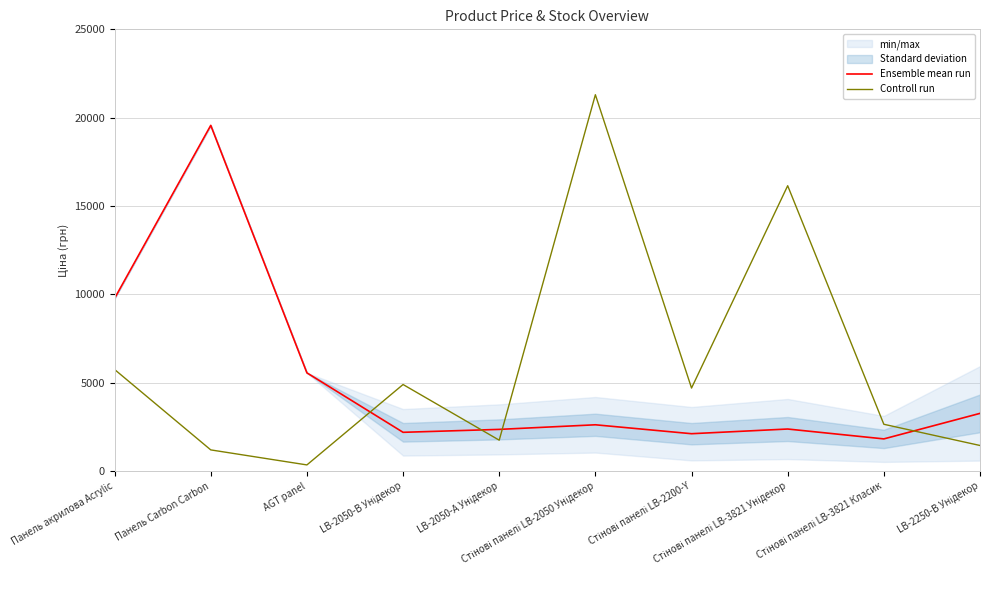

Which series ends up on top after the final intersection of Ensemble mean run and Controll run?

Ensemble mean run